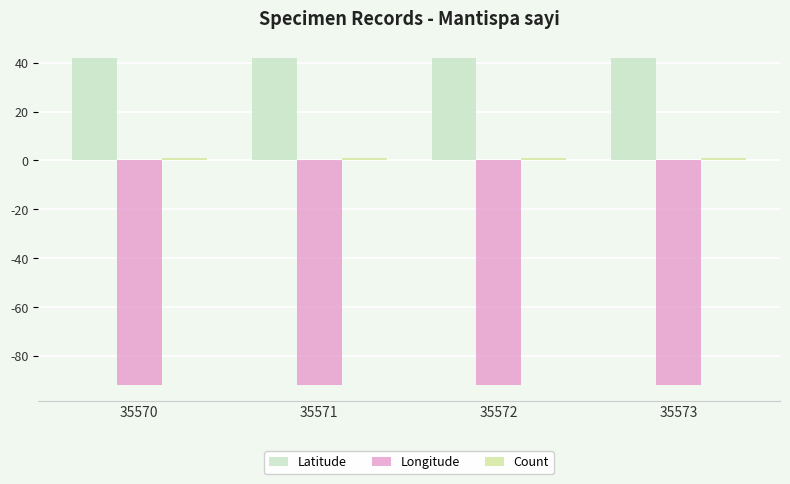

What is the sum of all Latitude values?

168.3